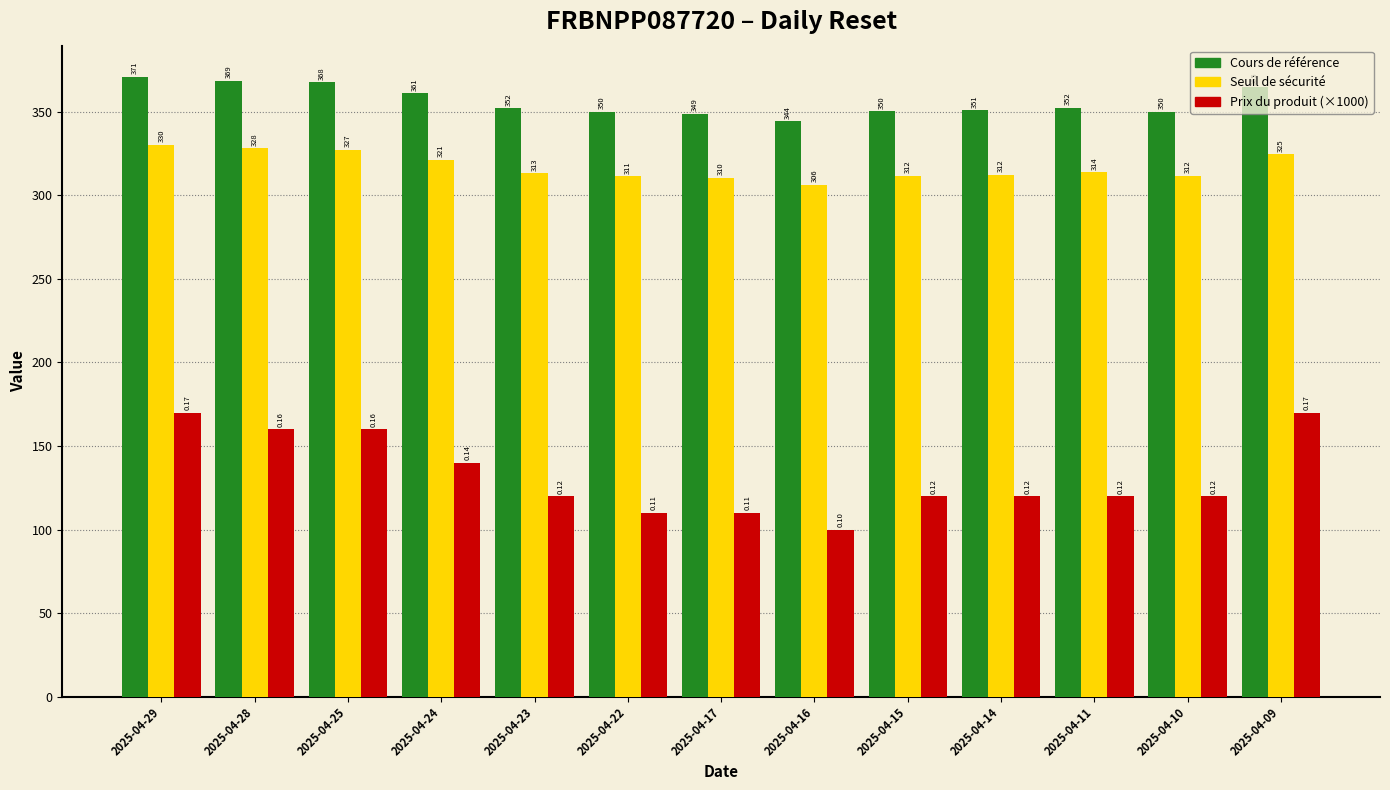

What is the total value across all series at 2025-04-17?

769.2